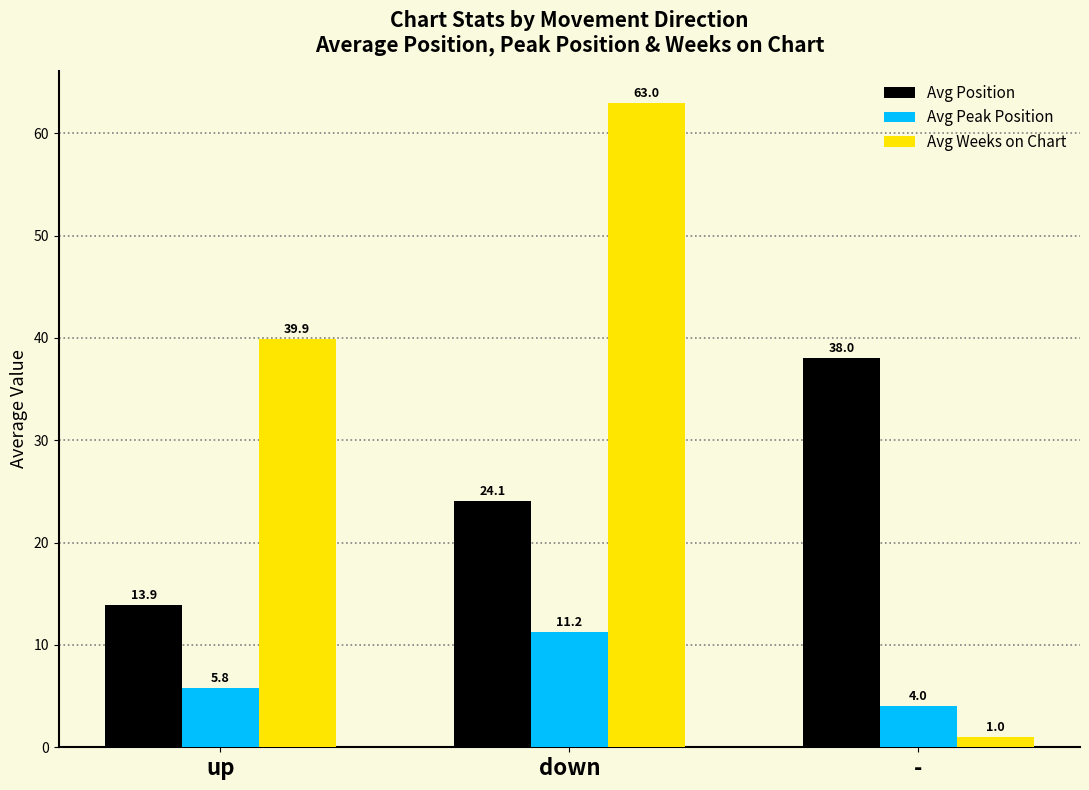

Which series has the widest spread of values?

Avg Weeks on Chart